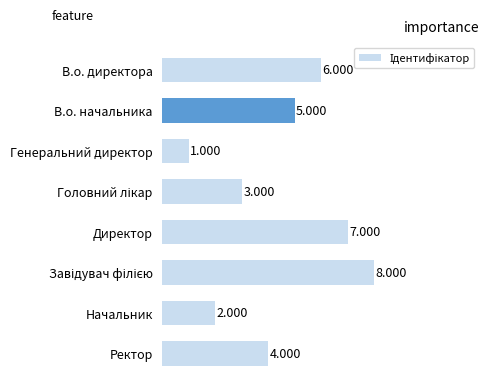

Which label corresponds to the smallest value in the chart?

Генеральний директор